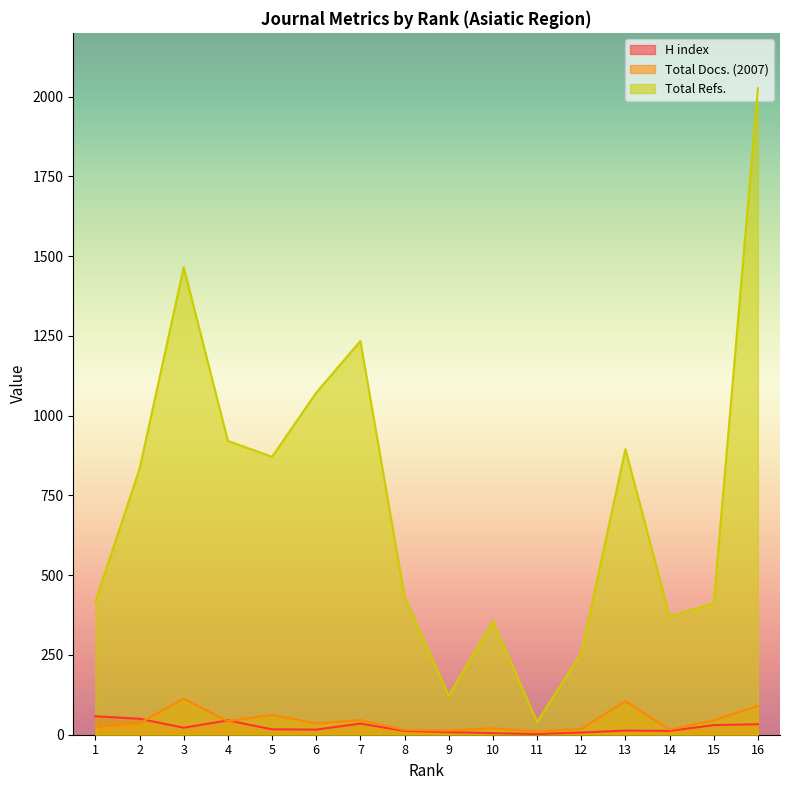

At which category is the sum across all series the highest?

16